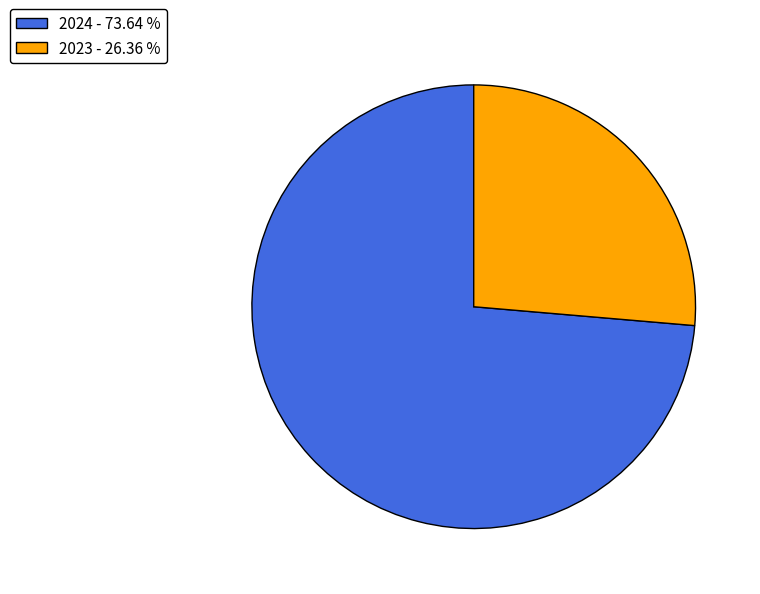

Is 2024 the majority of the pie?

Yes